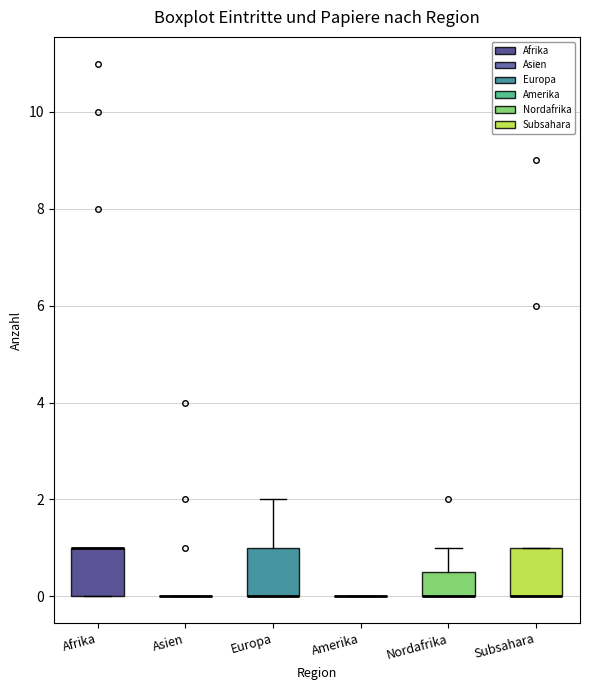

Reading left to right, read every box against the y-axis: the position of its median line, the range the box covers, and the ends of its whiskers. The values are not printed on the chart, so give them approximately, as read against the axis.

Afrika: median 1.0 (drawn on the box's upper edge), box 0.0 to 1.0, whiskers 0.0 to 1.0
Asien: box collapsed to a line at 0.0, whiskers 0.0 to 0.0
Europa: median 0.0 (drawn on the box's lower edge), box 0.0 to 1.0, whiskers 0.0 to 2.0
Amerika: box collapsed to a line at 0.0, whiskers 0.0 to 0.0
Nordafrika: median 0.0 (drawn on the box's lower edge), box 0.0 to 0.6, whiskers 0.0 to 1.0
Subsahara: median 0.0 (drawn on the box's lower edge), box 0.0 to 1.0, whiskers 0.0 to 1.0